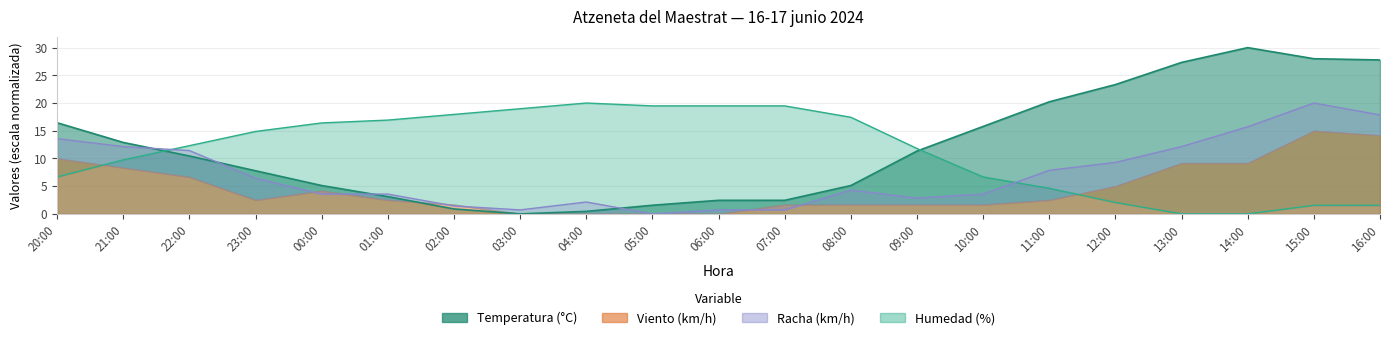

How many values in the Temperatura series exceed 10?

11